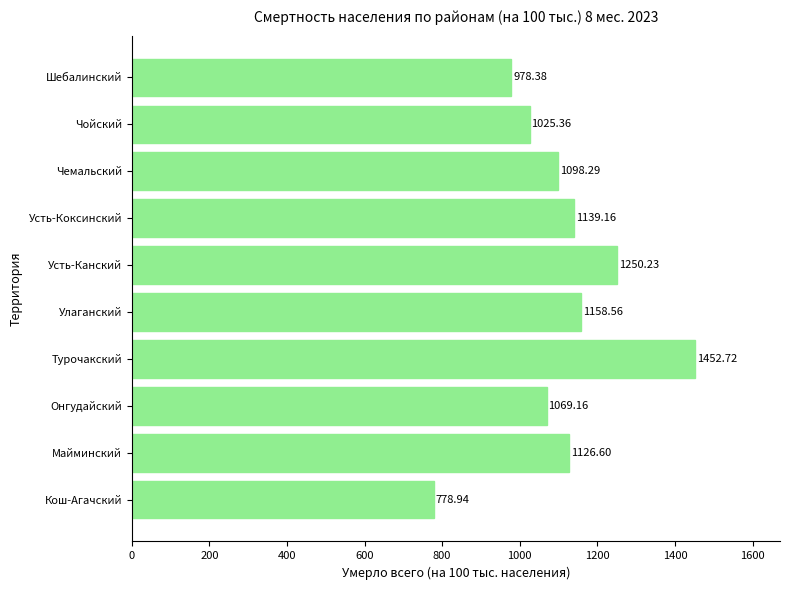

At which label is the value closest to 1115?

Майминский